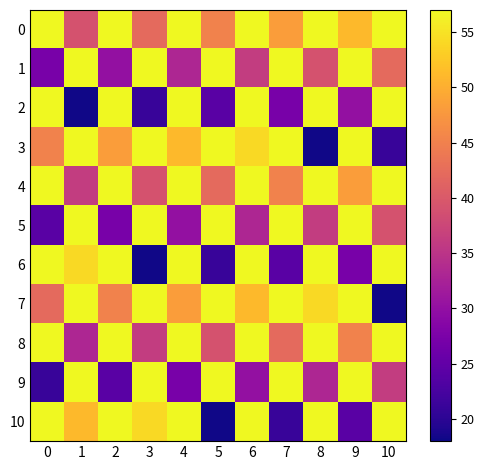

At how many categories does at least one series exceed 53?

11